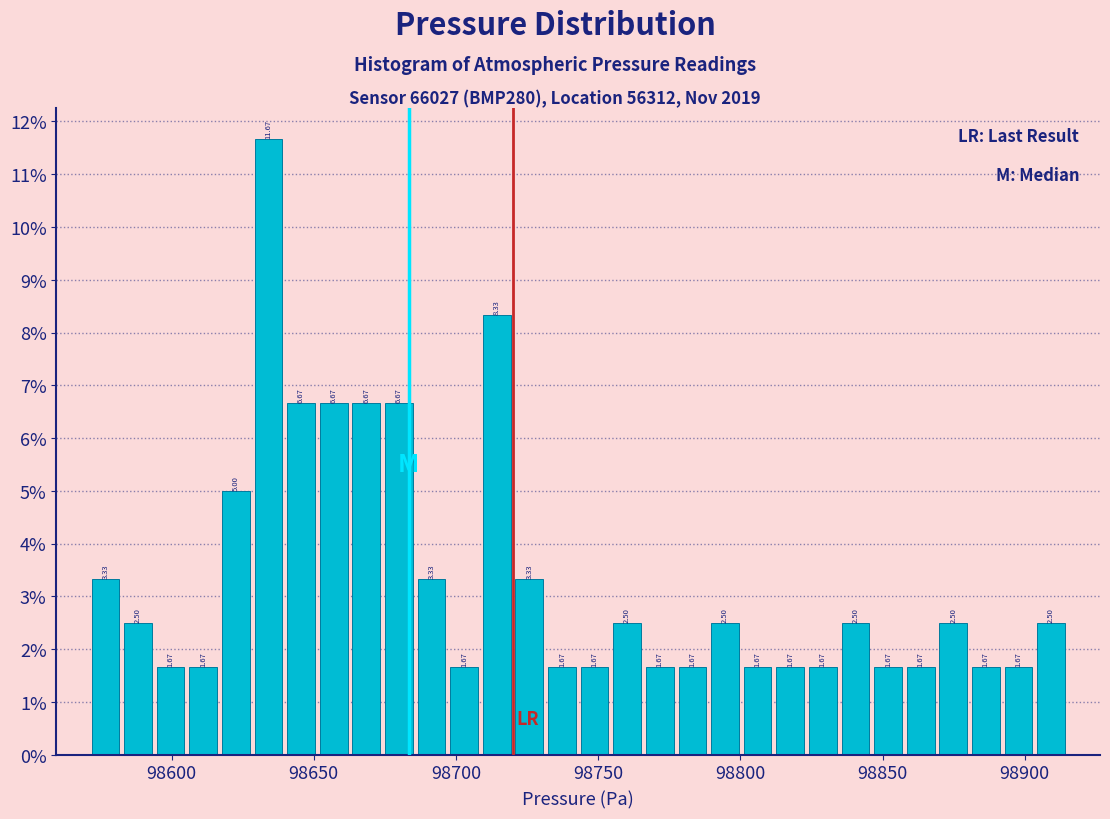

Around what value on the x-axis is the tallest bar? Give the approximate position of its centre, as read against the axis.

98635